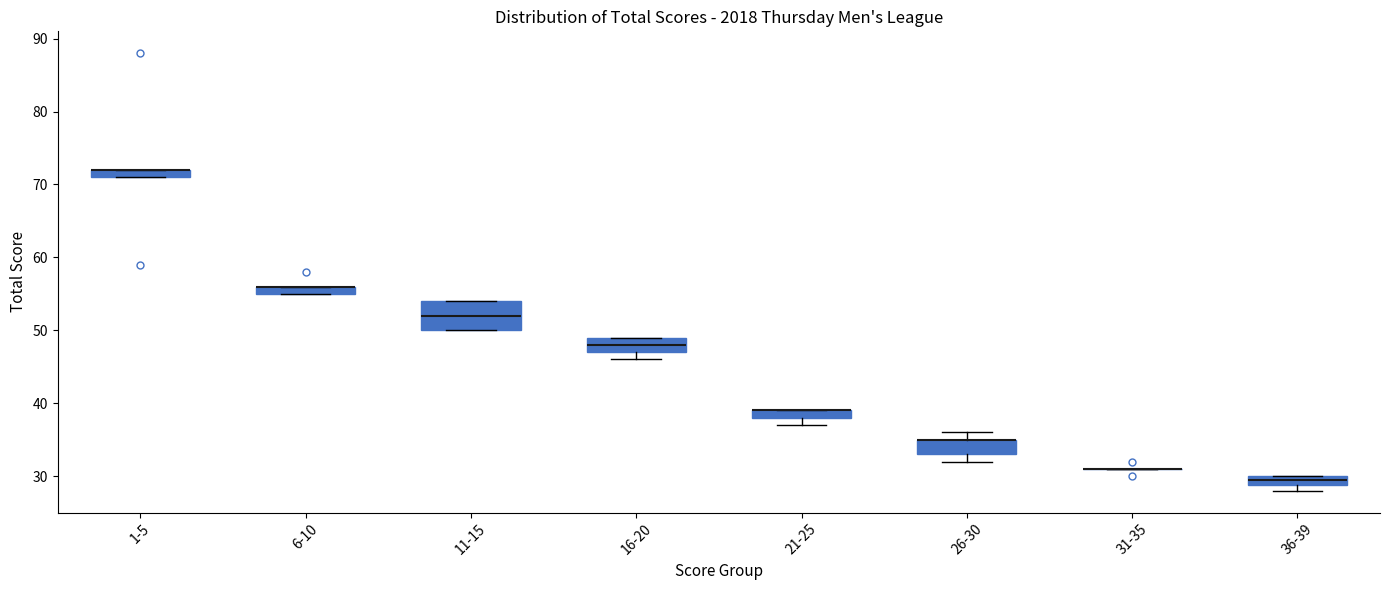

Which box is the tallest, from its lower edge to its upper edge?

11-15